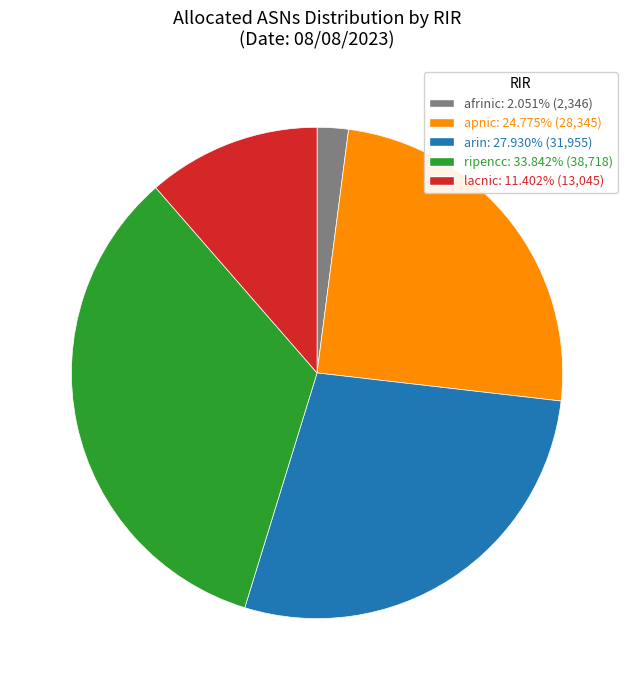

Is it true that lacnic is 11% of the pie?

True